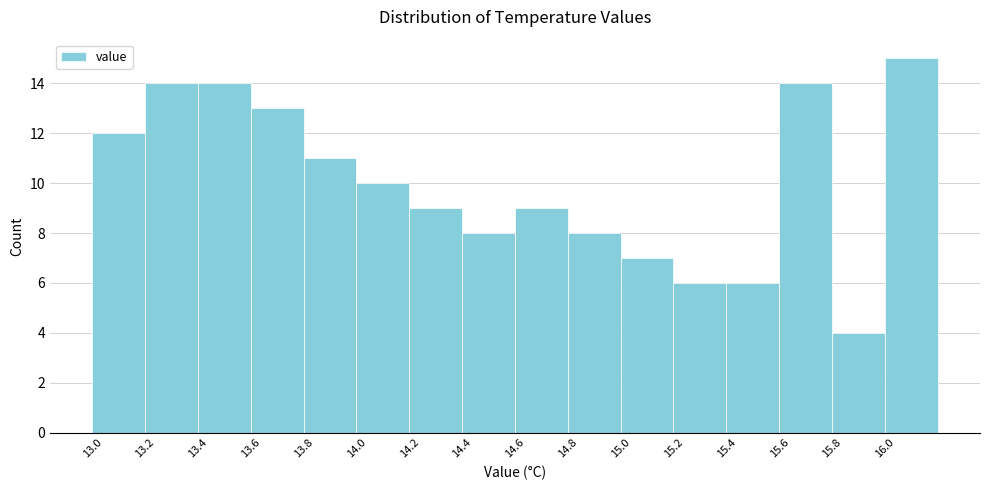

Over which range of the x-axis is the bar tallest?

16.0 to 16.2